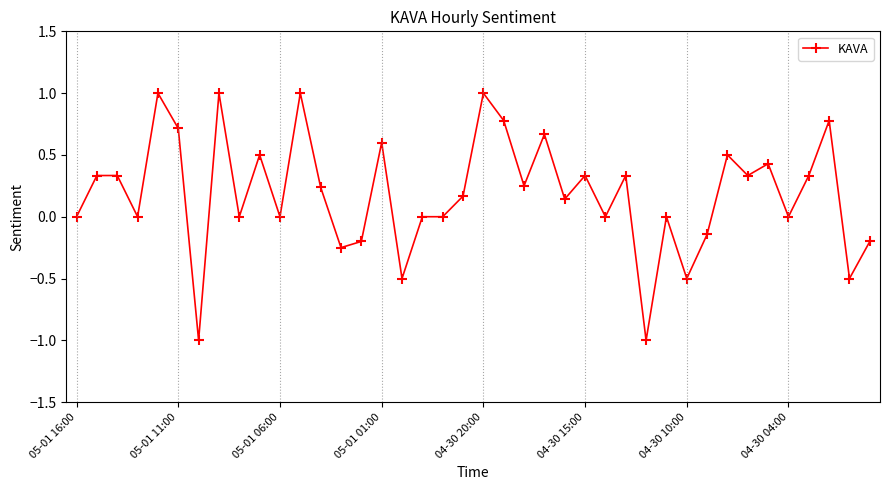

True or false: there are more than 2 points higher than both neighbors.

True